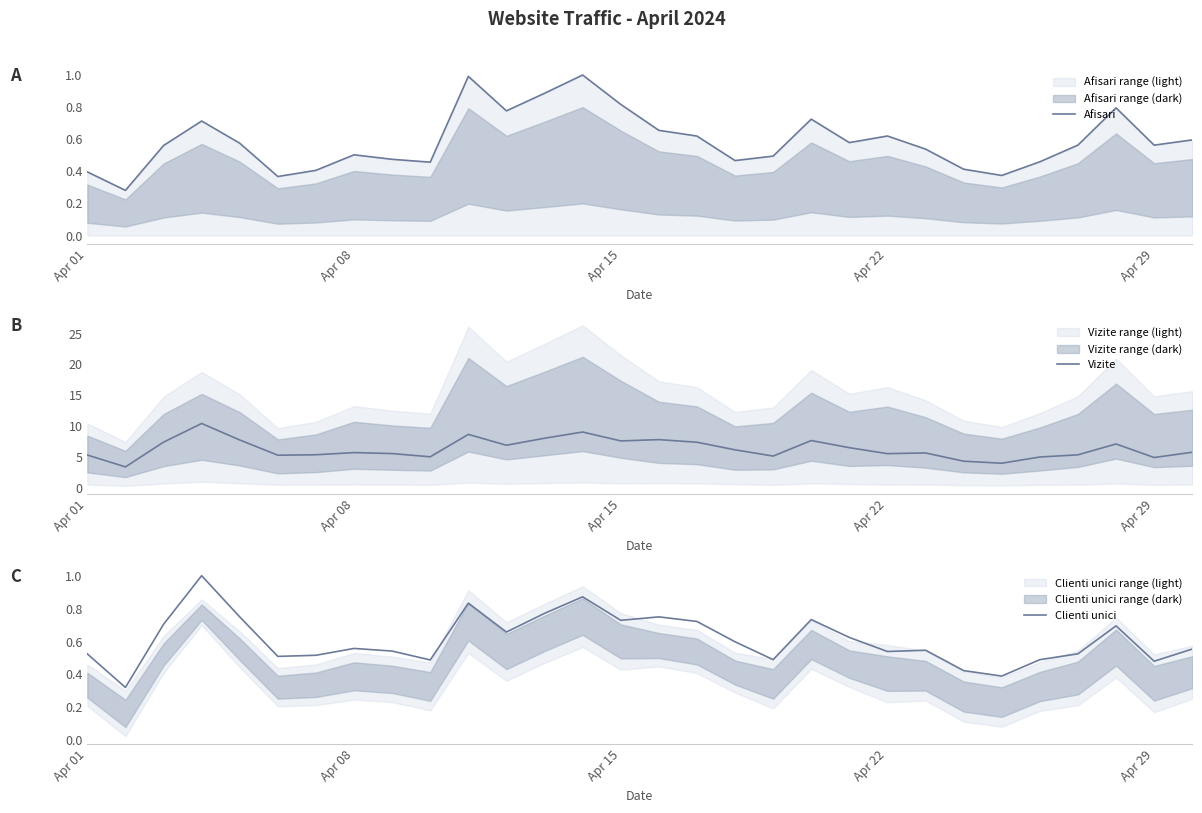

List the series in order of their peak value, lowest first.

Afisari, Clienti unici, Vizite